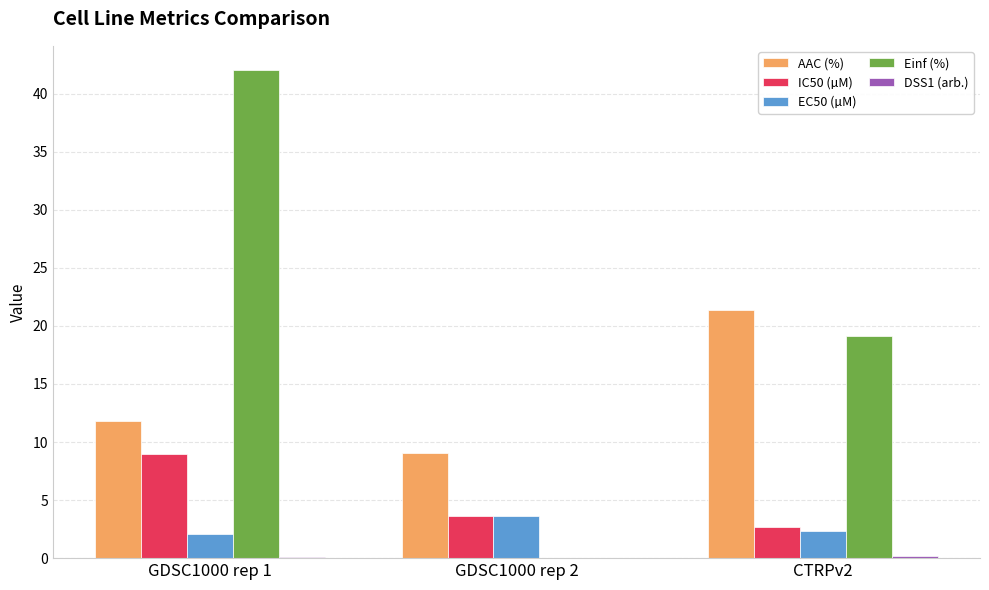

What is the greatest value displayed?

42.0